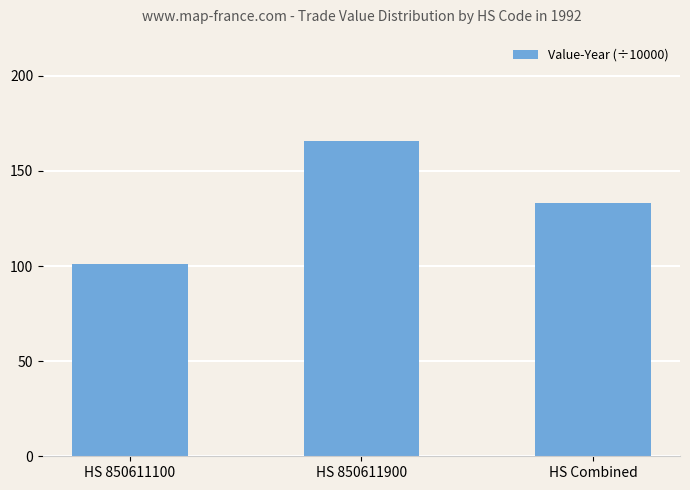

Rank the categories by value from lowest to highest.

HS 850611100, HS Combined, HS 850611900